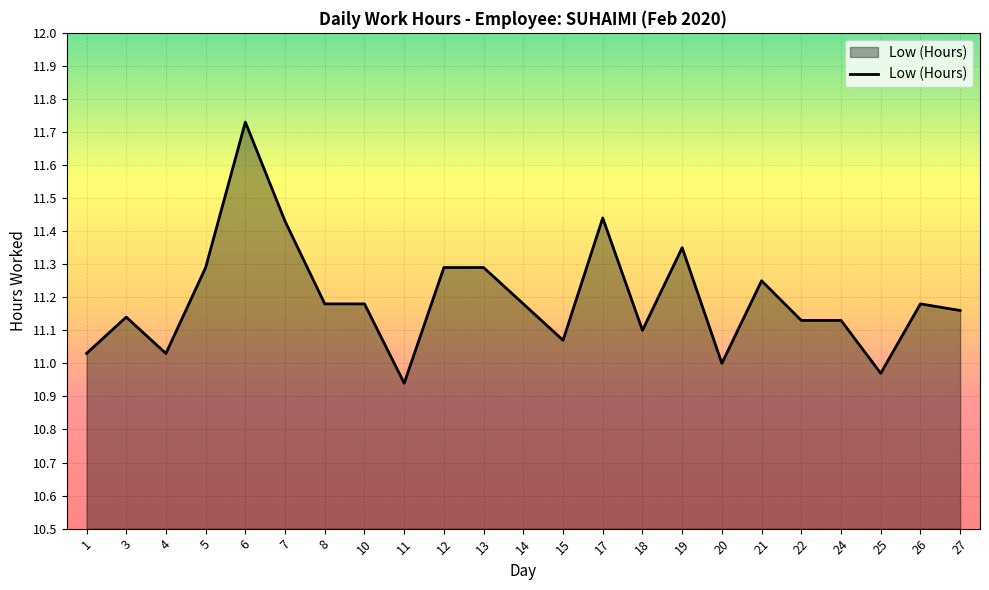

True or false: the data shows 7.7 at 13.

False